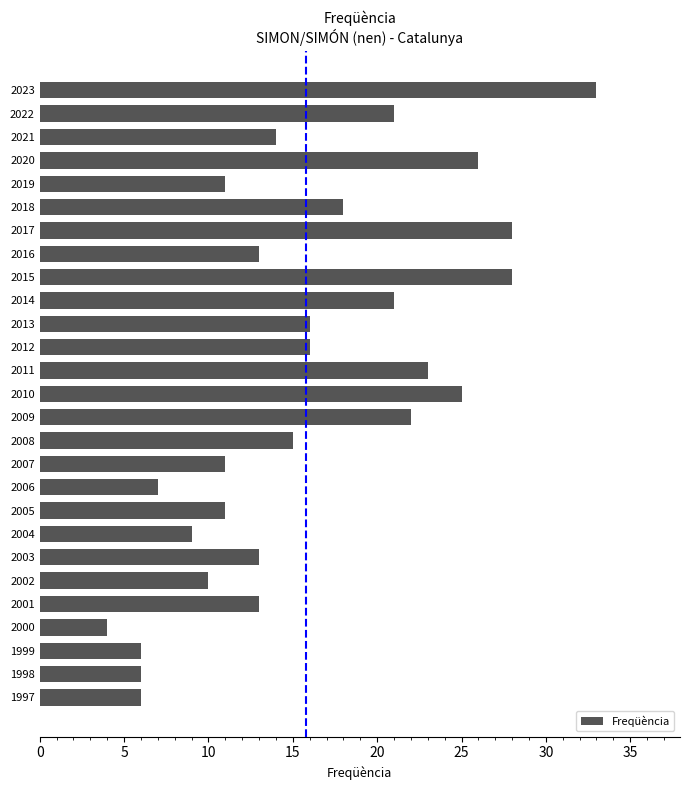

Which has a higher value, 2009 or 2015?

2015